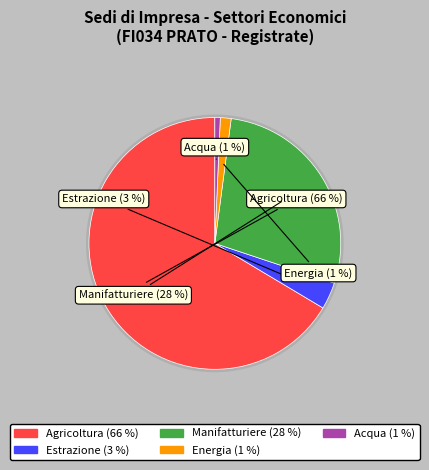

The D Fornitura energia elettrica slice represents 1% of the pie. True or false?

True